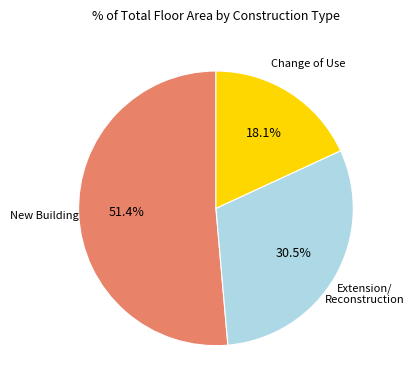

Is there any slice that represents more than half of the pie?

Yes